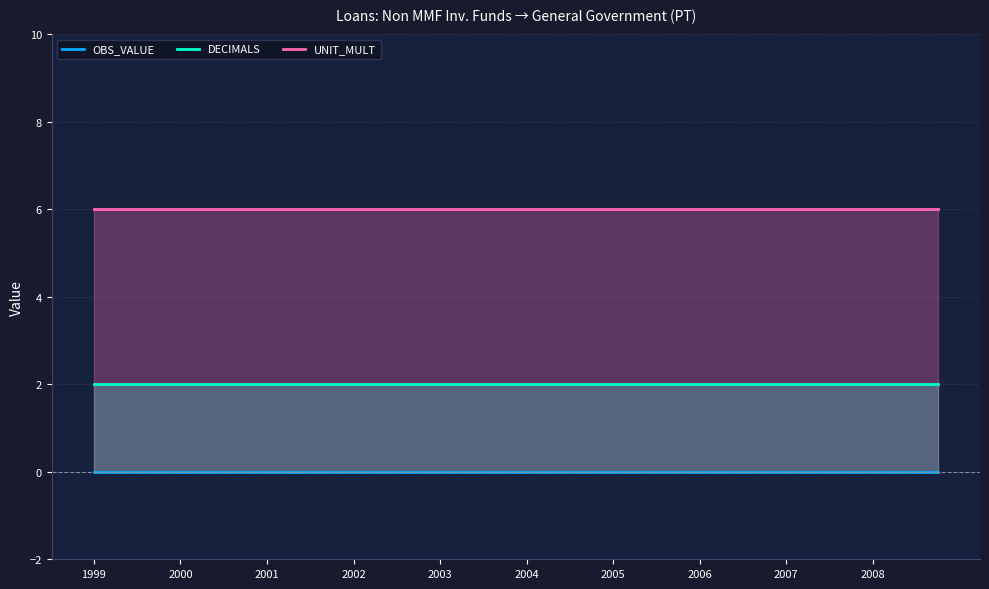

What is the label of the 39th point from the left?

38